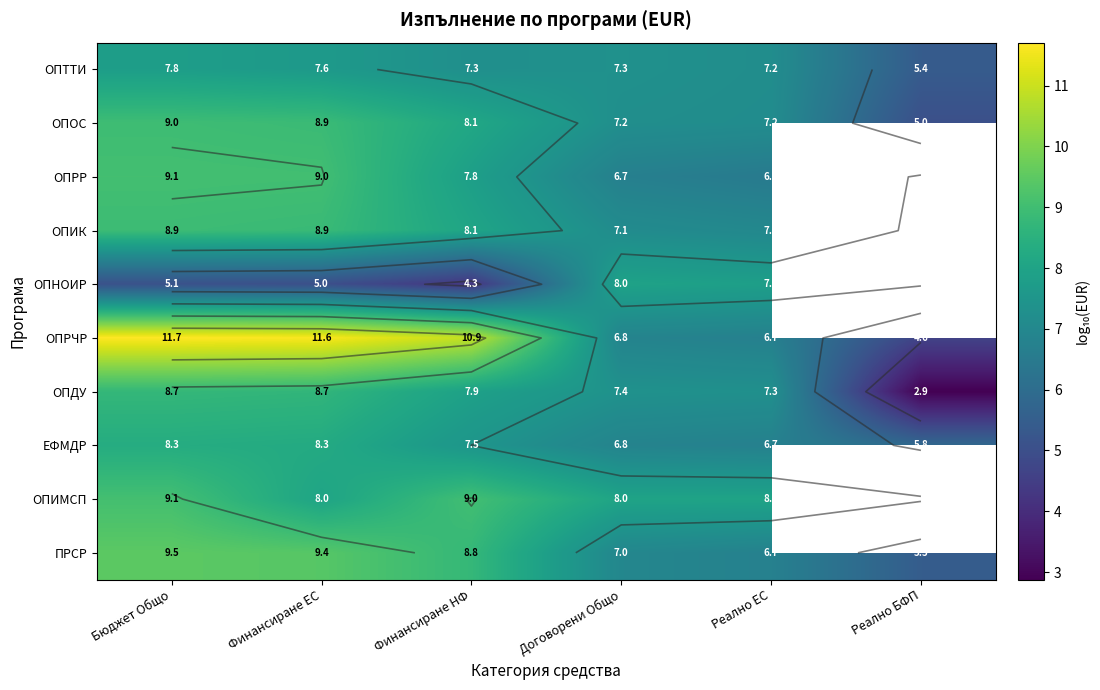

What is the difference between the second highest and minimum values in the ОПРР series?

2.5